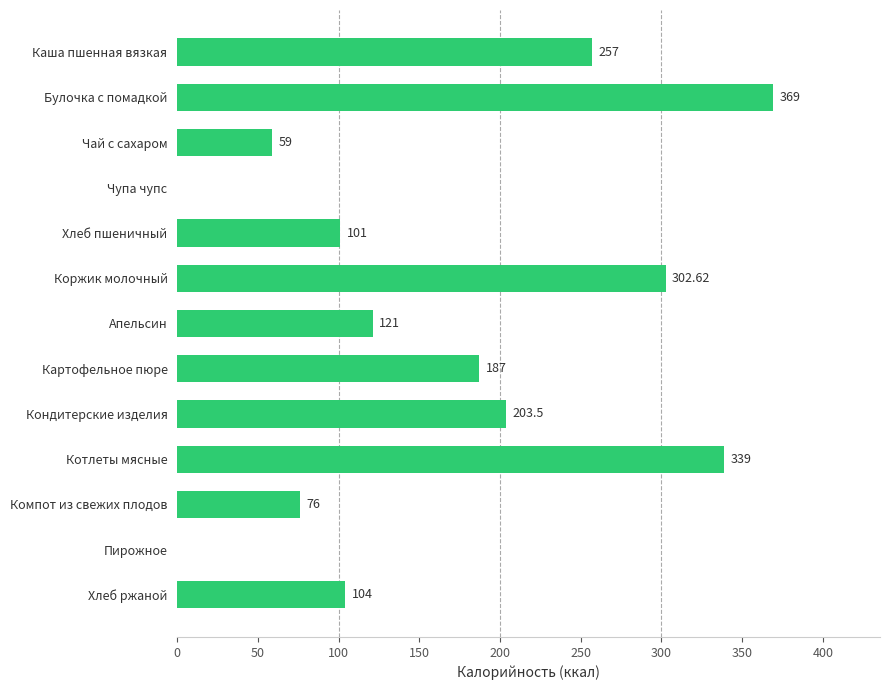

Which label corresponds to the largest value in the chart?

Булочка с помадкой